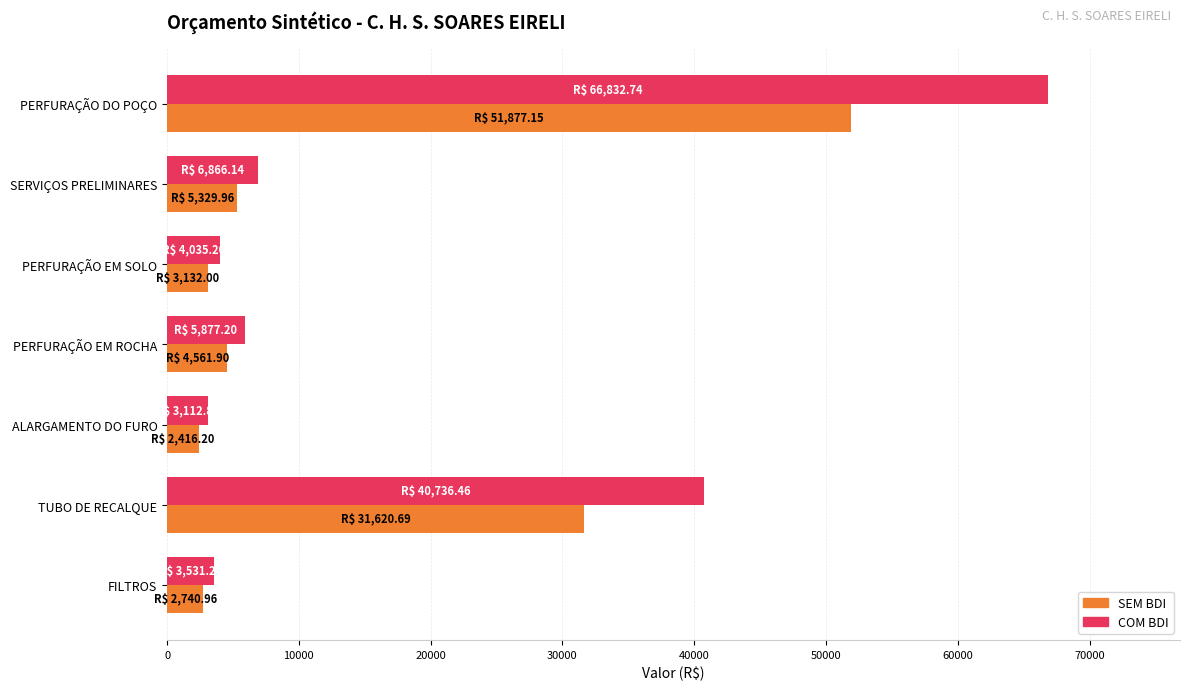

Is it true that SEM BDI equals 5330.0 at SERVIÇOS PRELIMINARES?

True